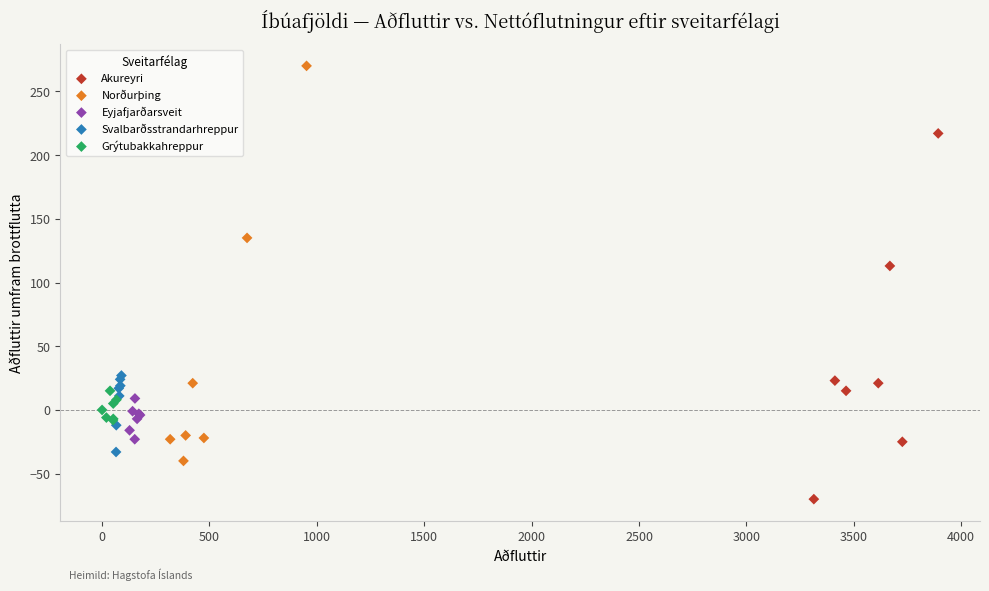

Which series reaches the maximum Y coordinate?

Norðurþing